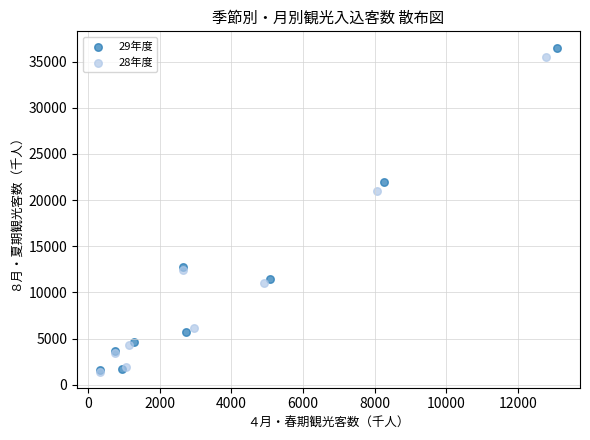

Which series has the largest Y range (max minus min)?

29年度